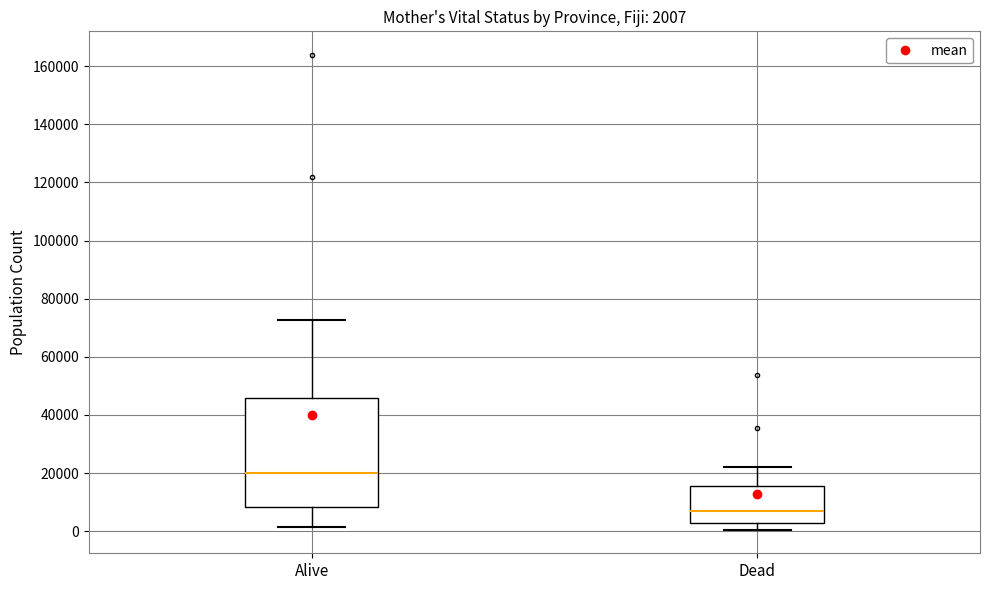

Which box has the lowest median line?

Dead